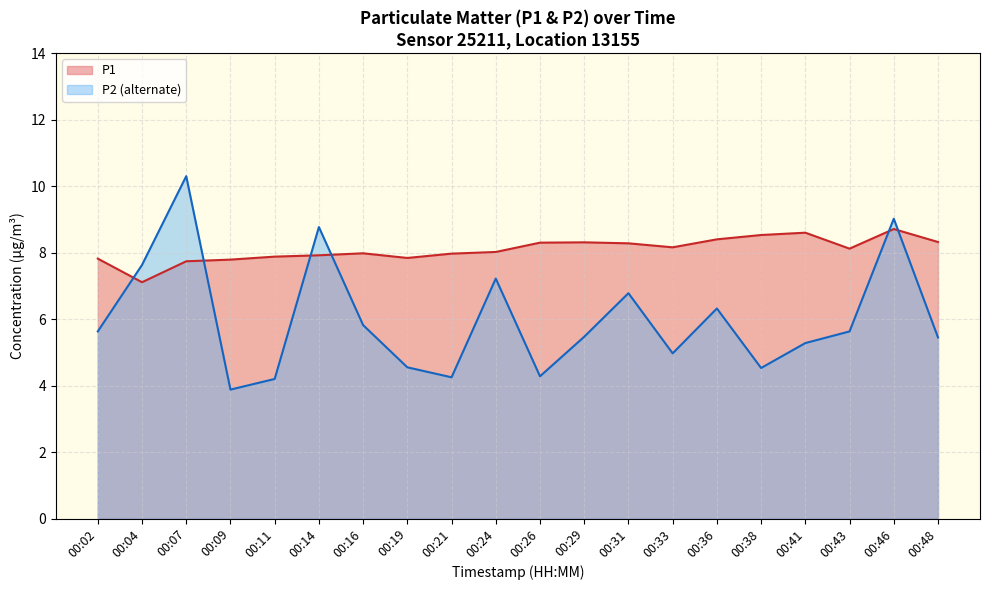

Count the number of categories in the chart.

20